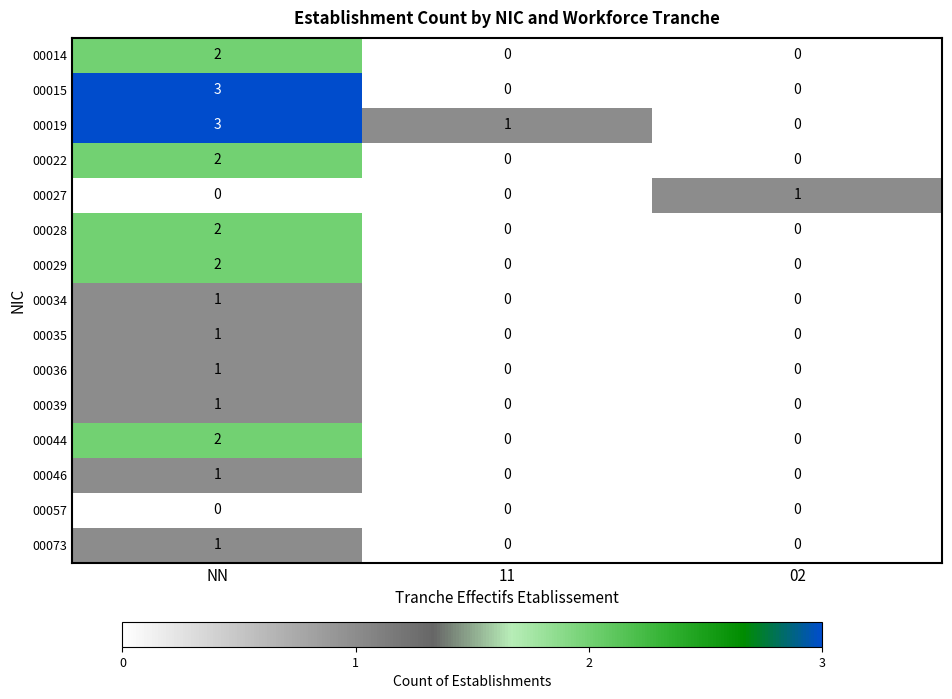

At which category is the sum across all series the highest?

NN